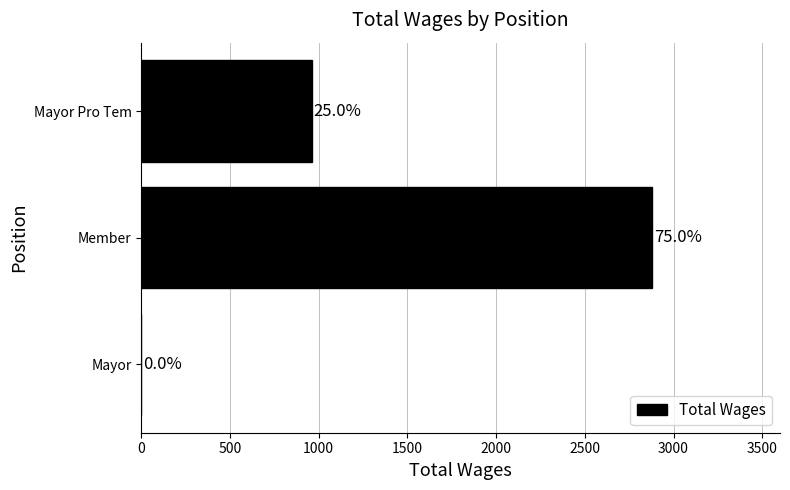

Count the values in the range 0 to 2880.

3